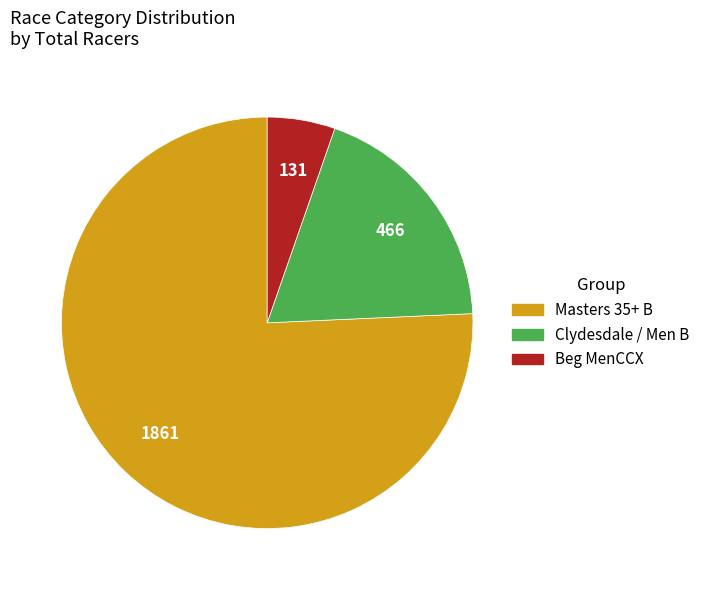

Is there a majority slice in this chart?

Yes